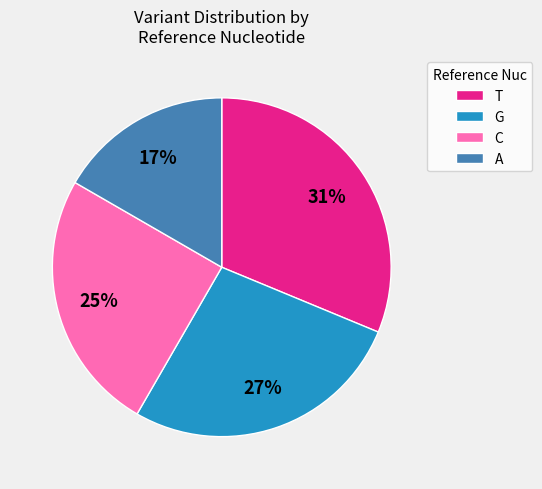

Is A the majority of the pie?

No